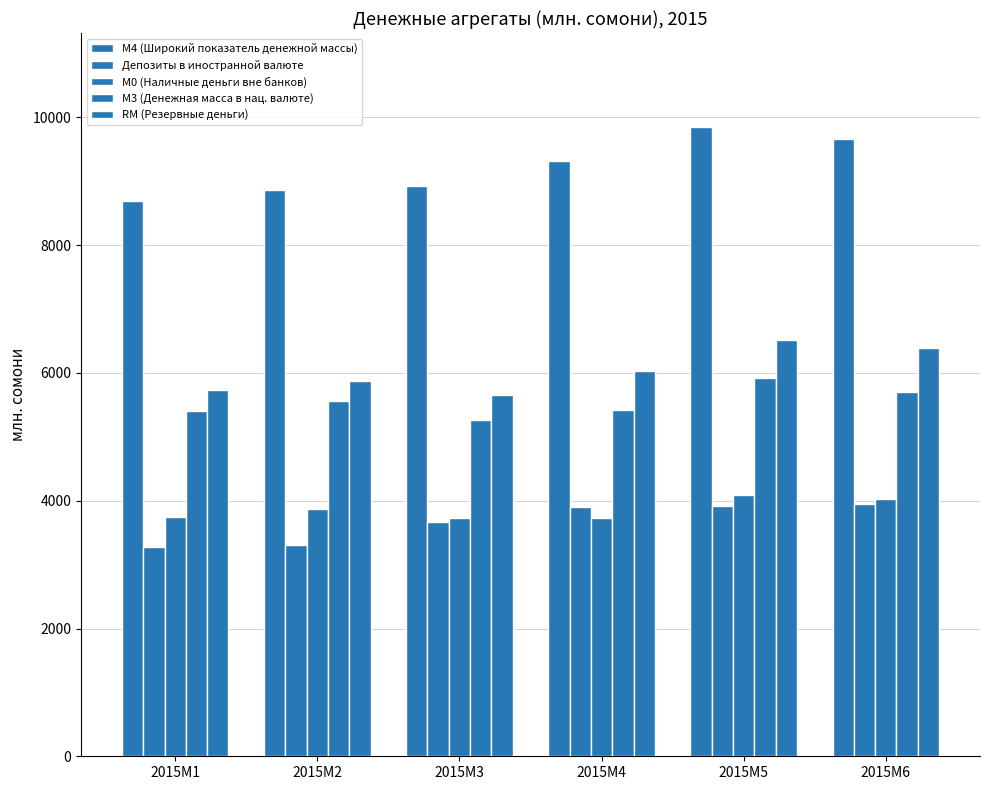

What is the difference between the highest and lowest values at 2015M2?

5556.7